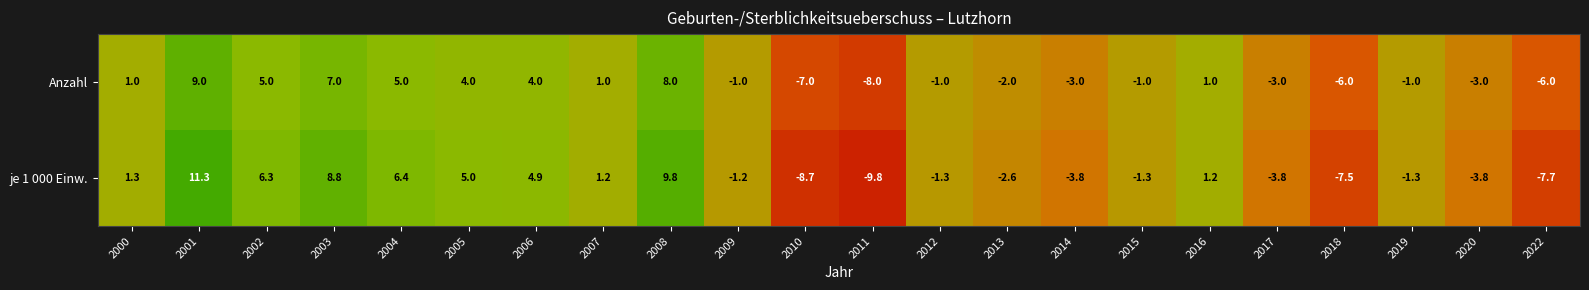

What is the smallest value displayed?

-9.8